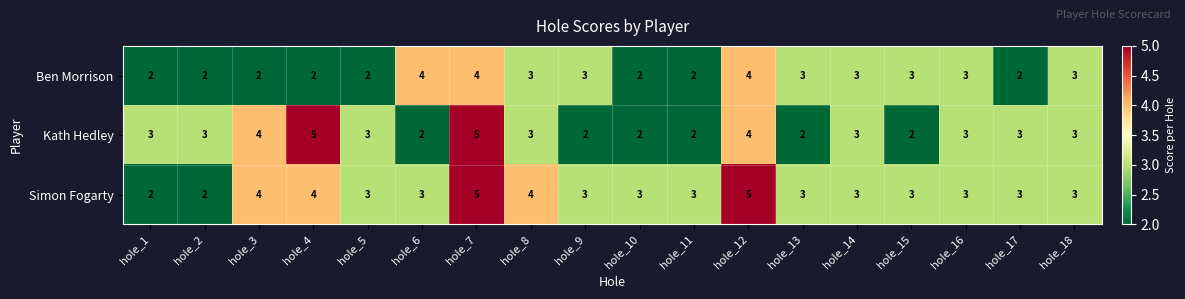

How many data points in Simon Fogarty are less than 3?

2